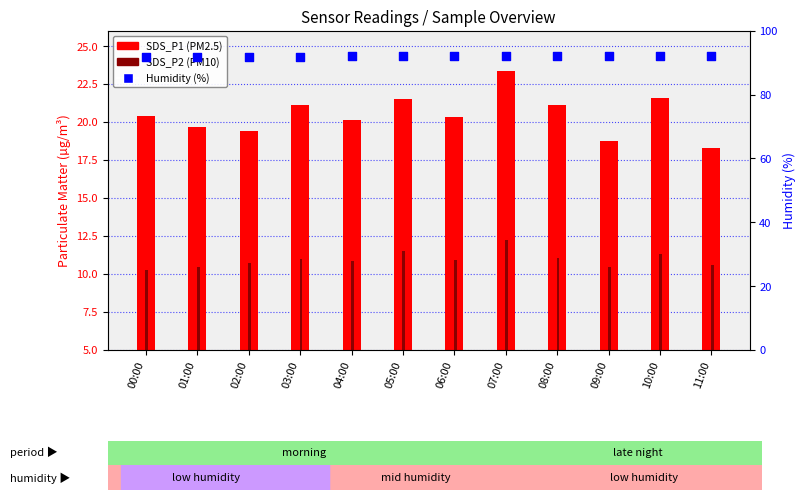

Which series has the largest total across all categories?

Humidity